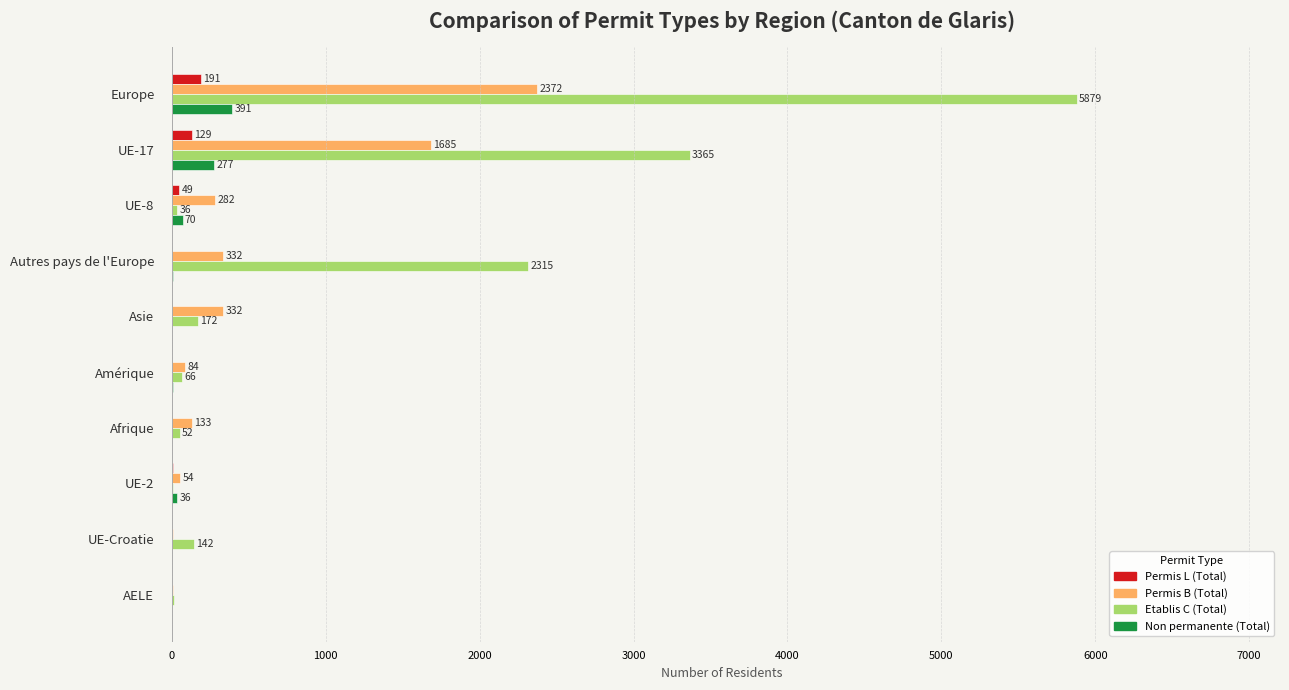

Which series has the widest spread of values?

Etablis C (Total)